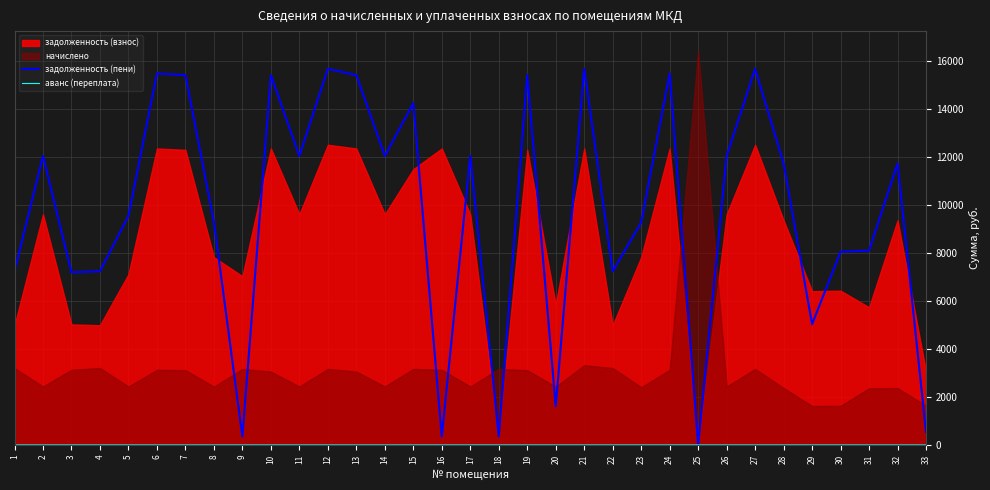

At which category is the sum across all series the highest?

12